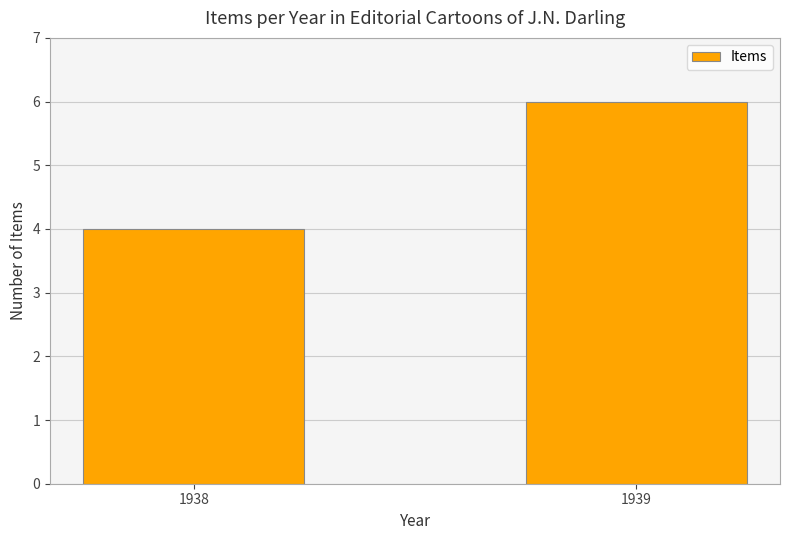

What is the sum of all values?

10